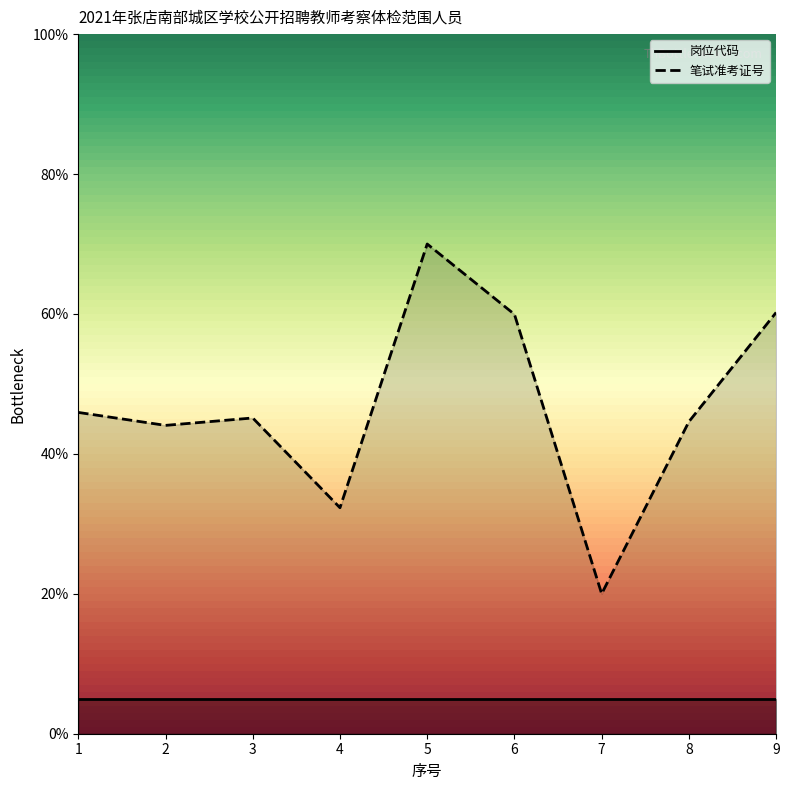

Reading left to right, list all the values displayed in this chart.

1=0.5	2=0.4	3=0.5	4=0.3	5=0.7	6=0.6	7=0.2	8=0.4	9=0.6